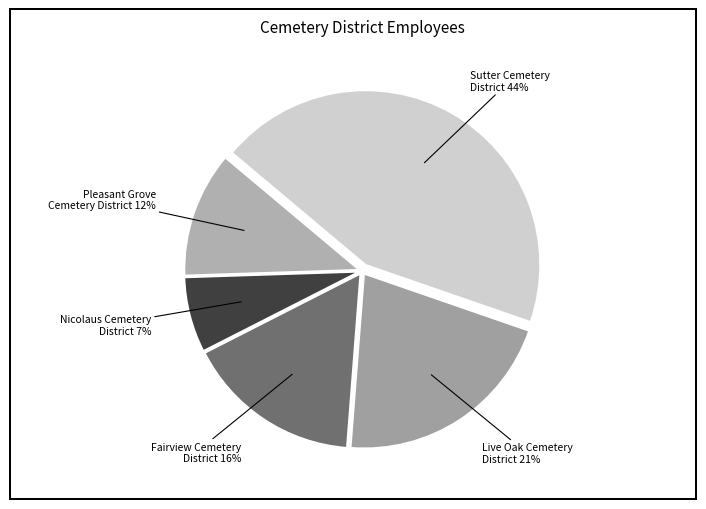

How many slices are in this pie chart?

5